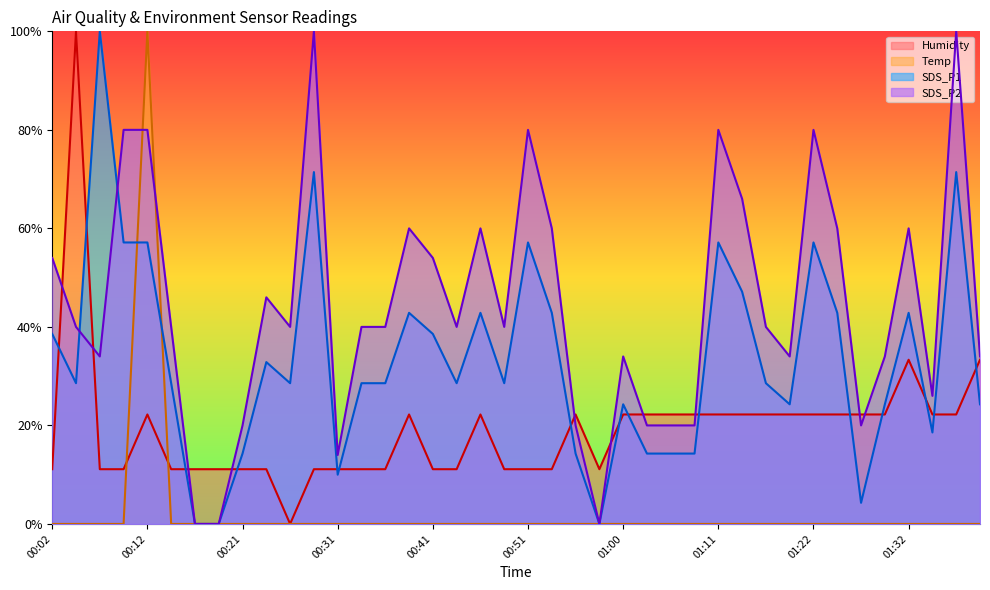

At which category is the sum across all series the highest?

00:12